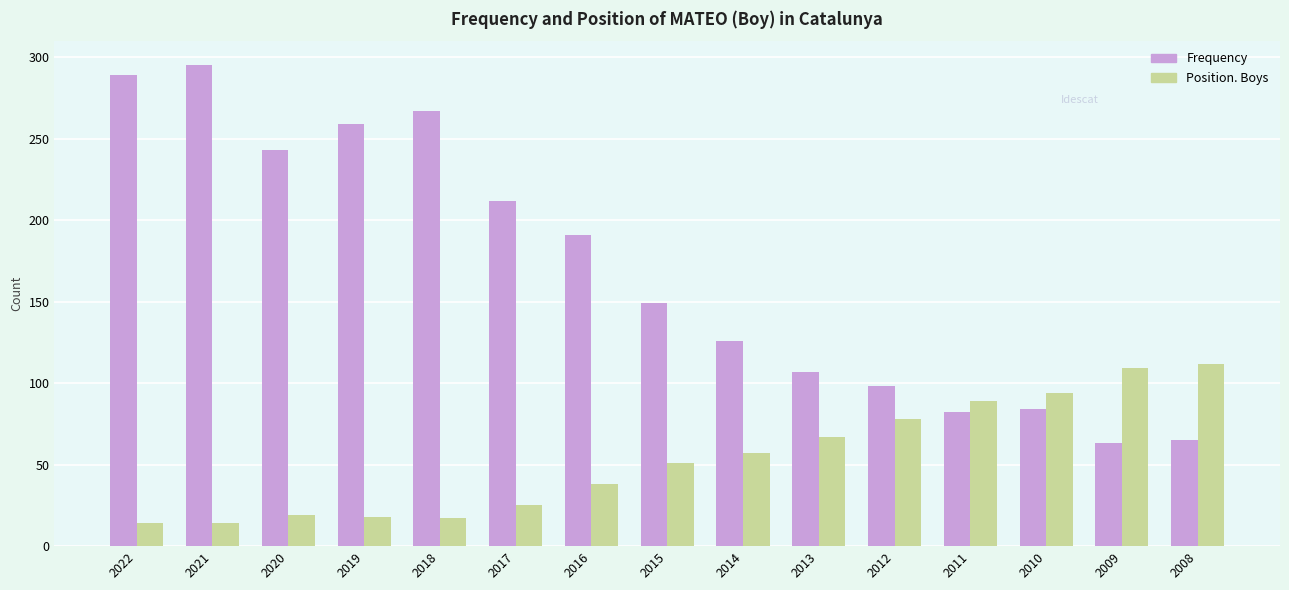

List the series in order of their overall mean, lowest first.

Position. Boys, Frequency